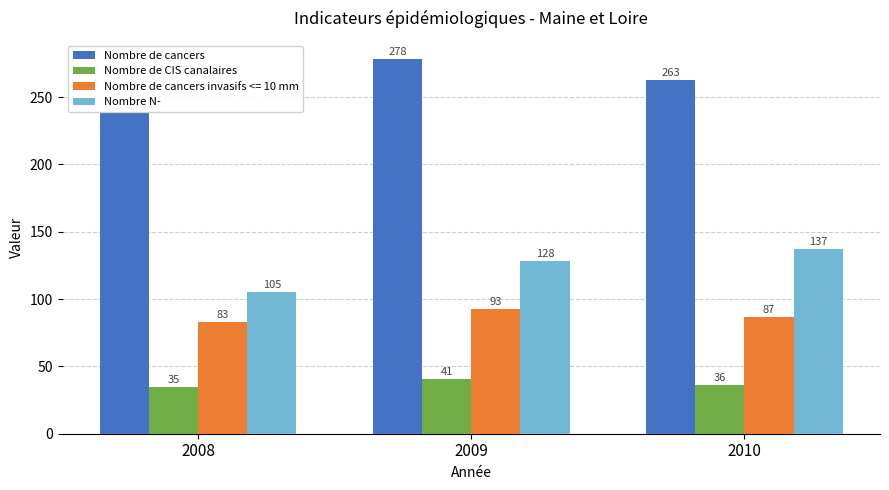

How many Nombre de CIS canalaires values are between 35 and 41?

3